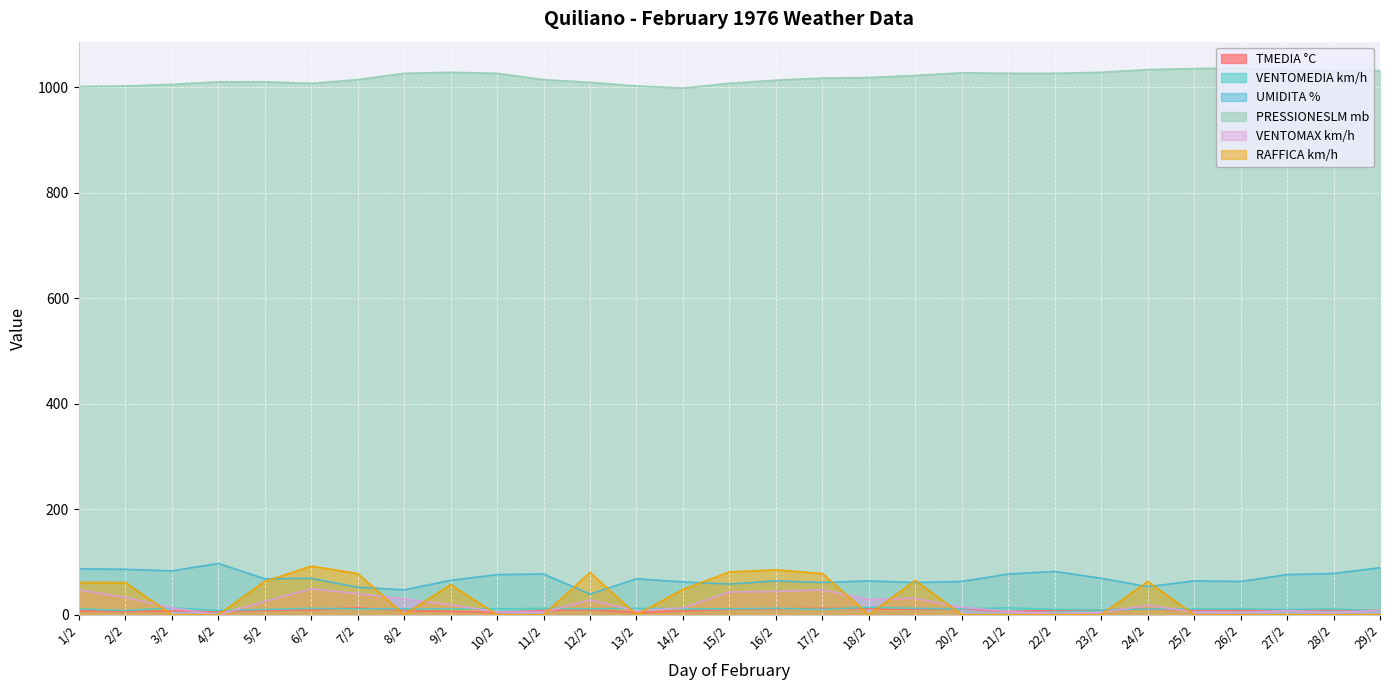

The TMEDIA °C series shows 7 at 17/2. True or false?

False